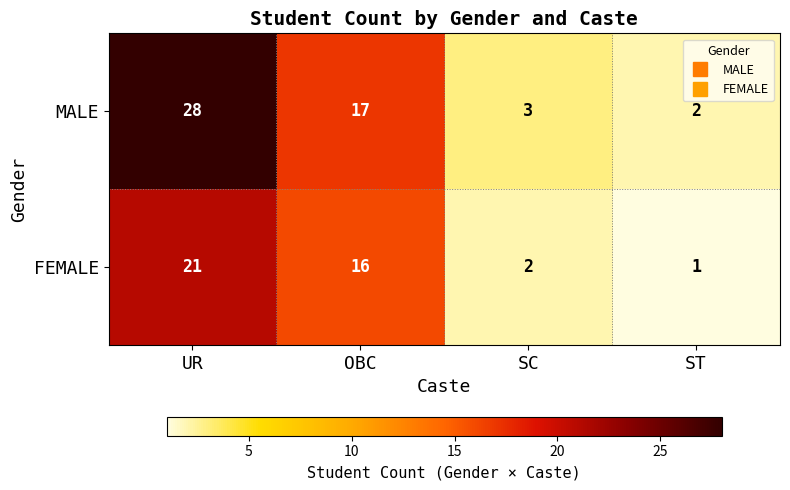

True or false: MALE has a value of 28 at UR.

True